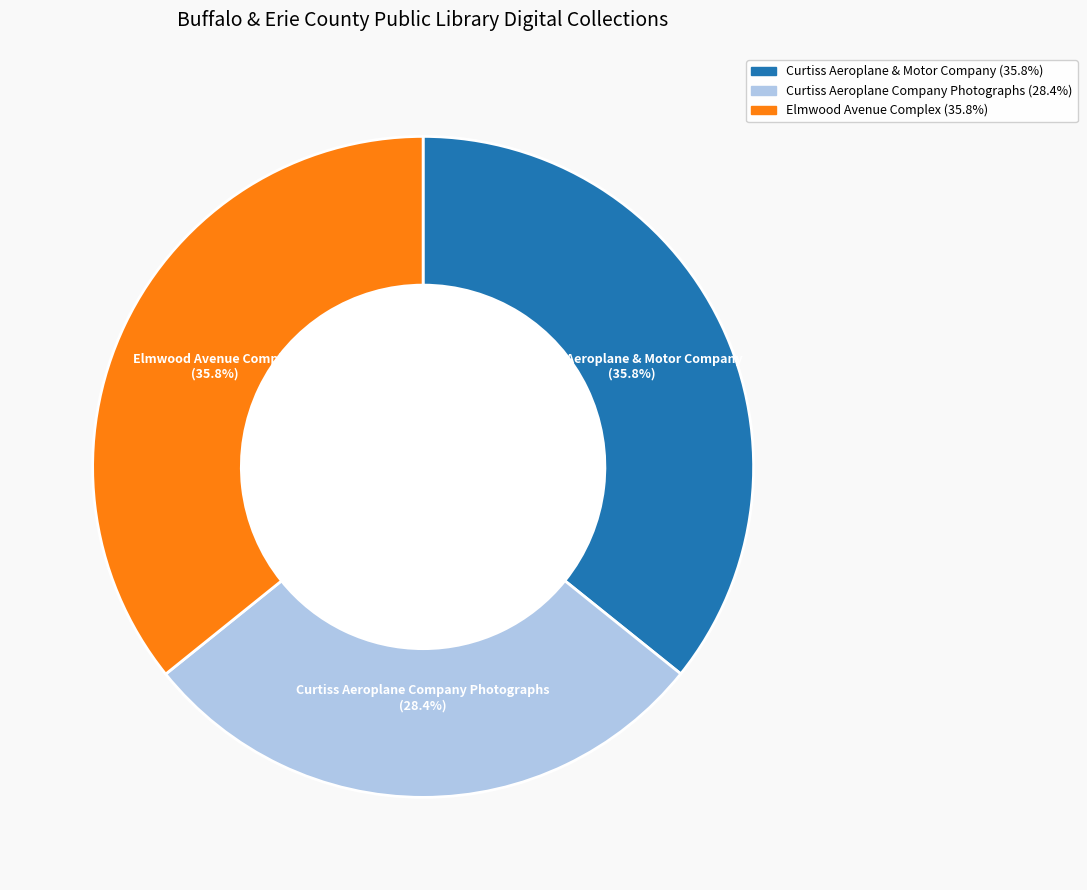

Is there any slice that represents more than half of the pie?

No